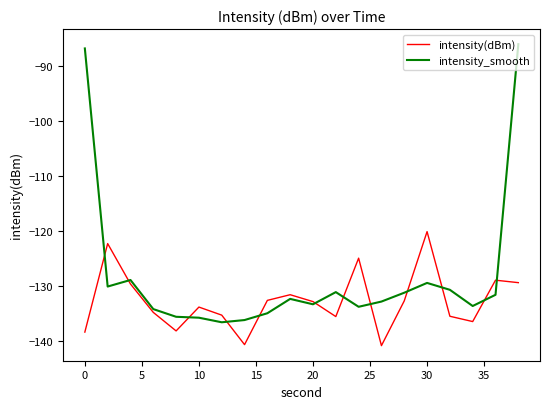

Count the number of data series in this chart.

2